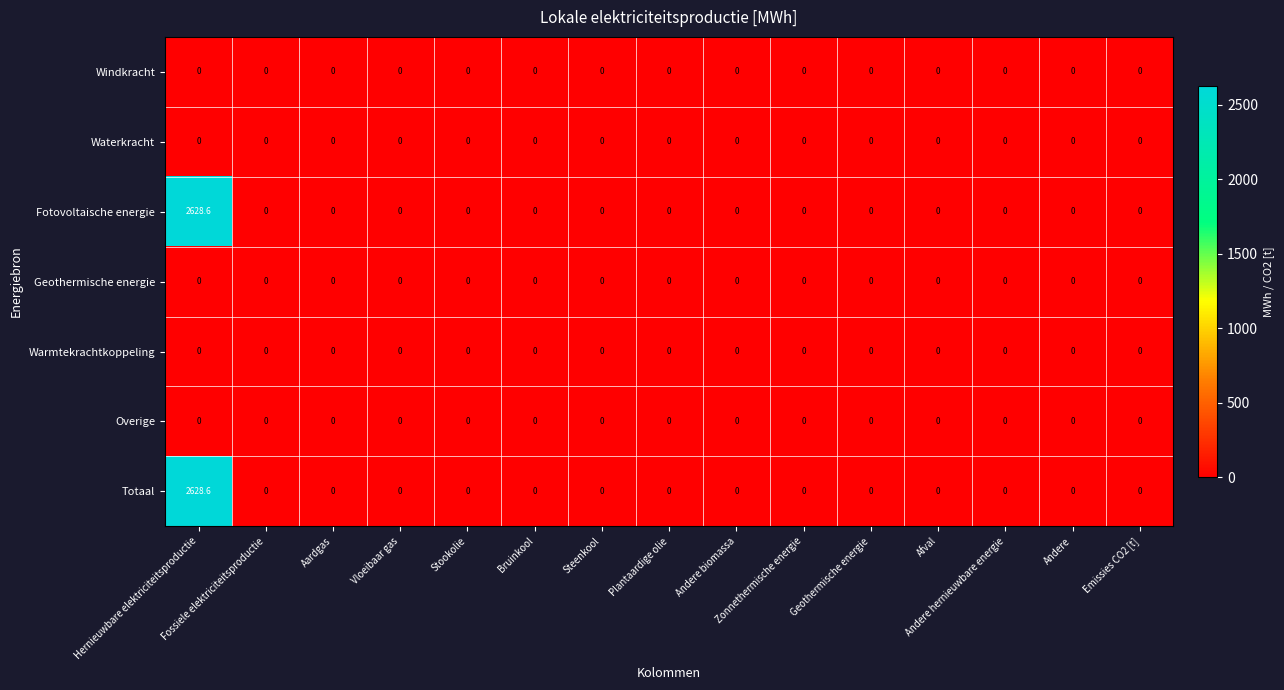

At how many categories does at least one series exceed 1196?

1